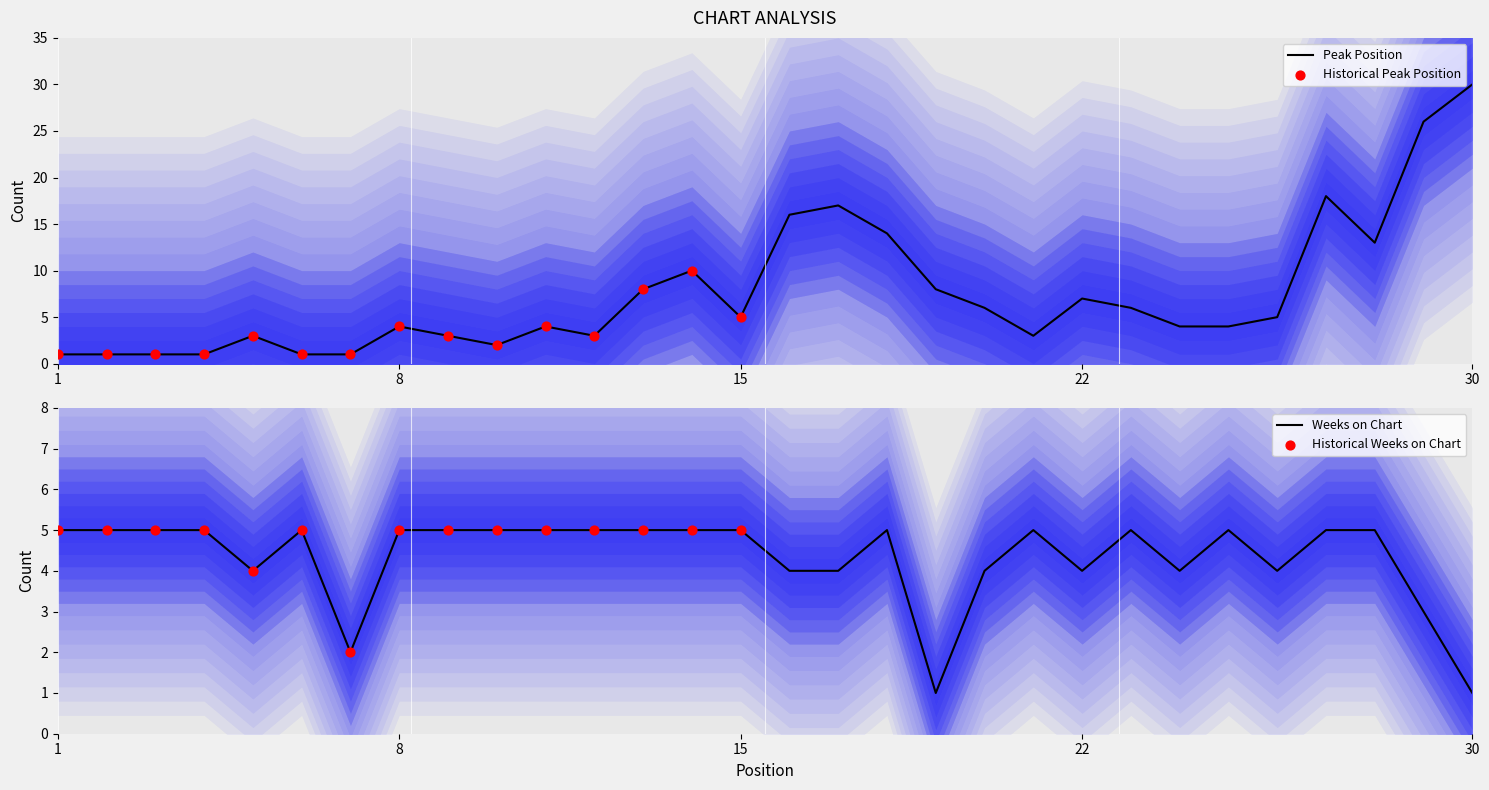

What is the total value across all series at 28?

18